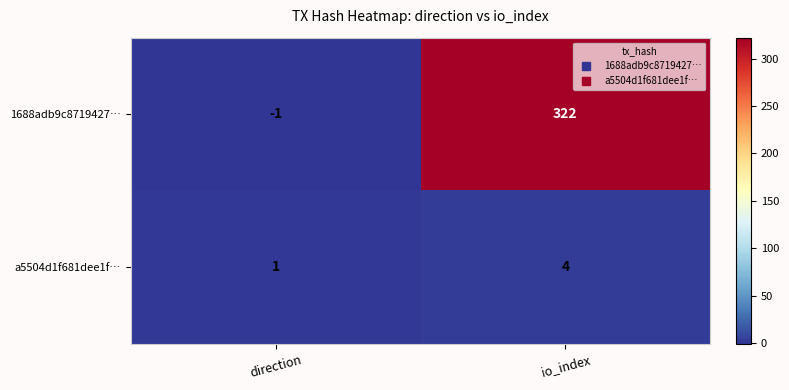

Rank the series by their maximum value, from lowest to highest.

a5504d1f681dee1f…, 1688adb9c8719427…